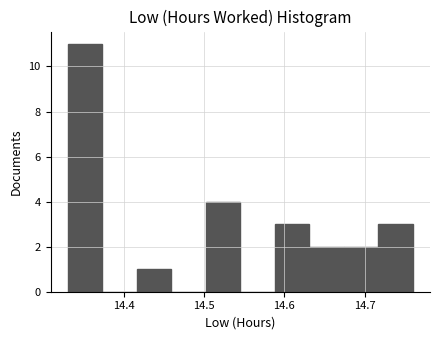

Over which range of the x-axis is the bar tallest?

14.330 to 14.373